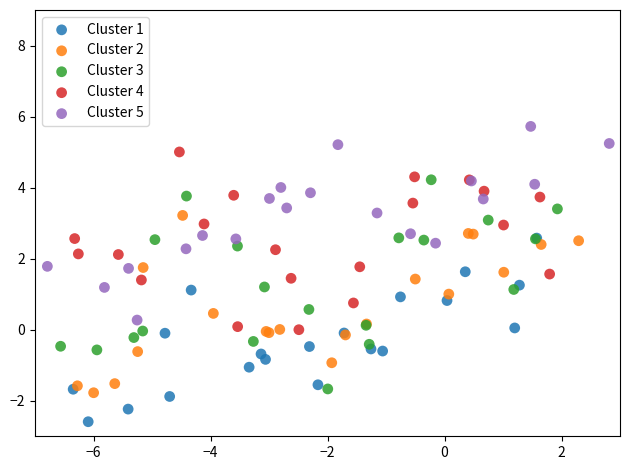

Which series contains the lowest Y value?

Cluster 1